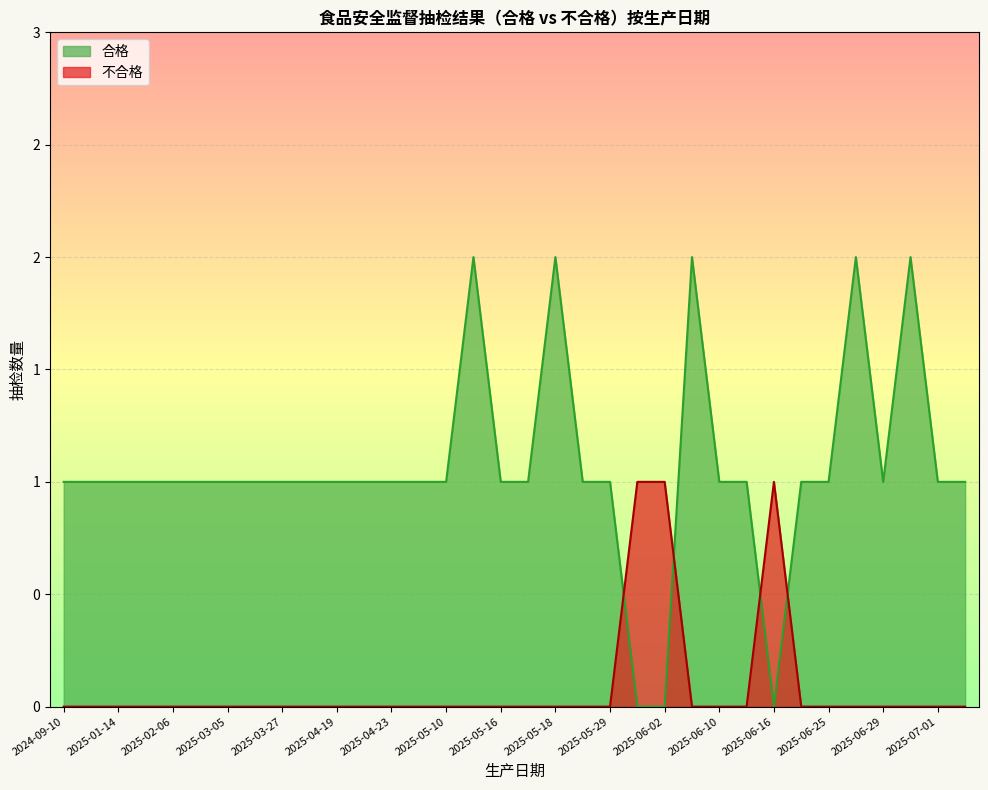

Does the chart display data point markers on the line(s)?

No